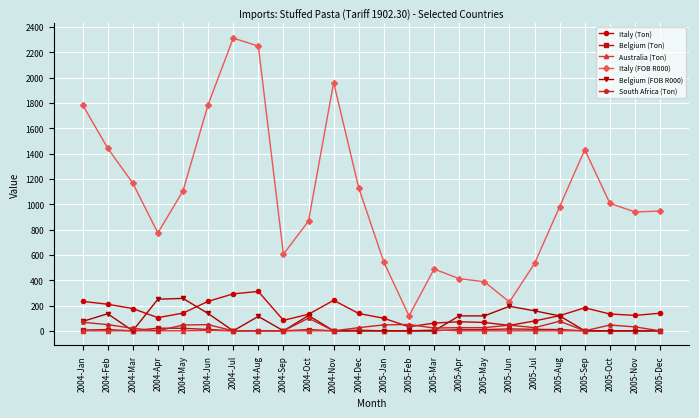

Which category has the lowest value in the Italy (FOB R000) series?

2005-Feb